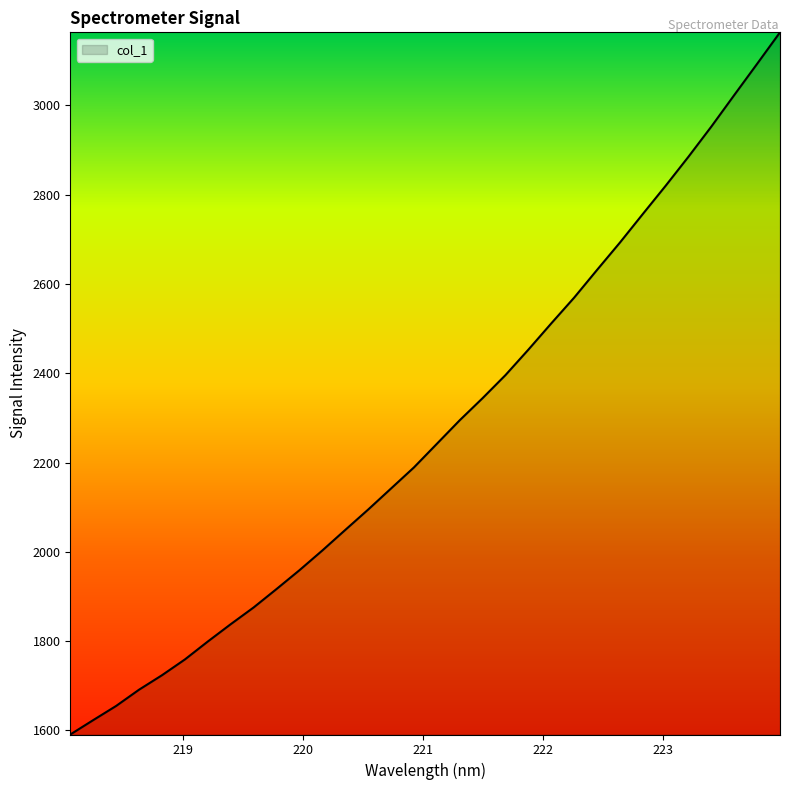

What is the difference between the maximum and minimum values?

1572.4